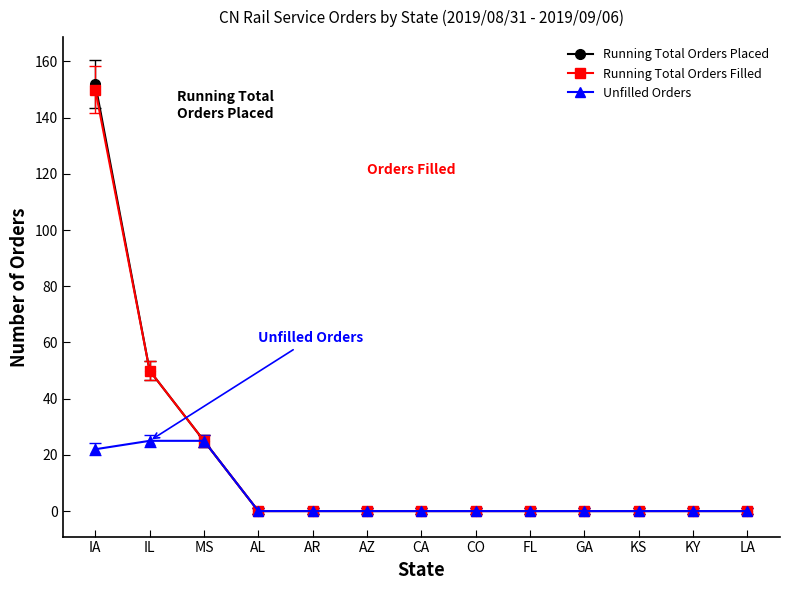

List the series in order of their peak value, lowest first.

Unfilled Orders, Running Total Orders Filled, Running Total Orders Placed